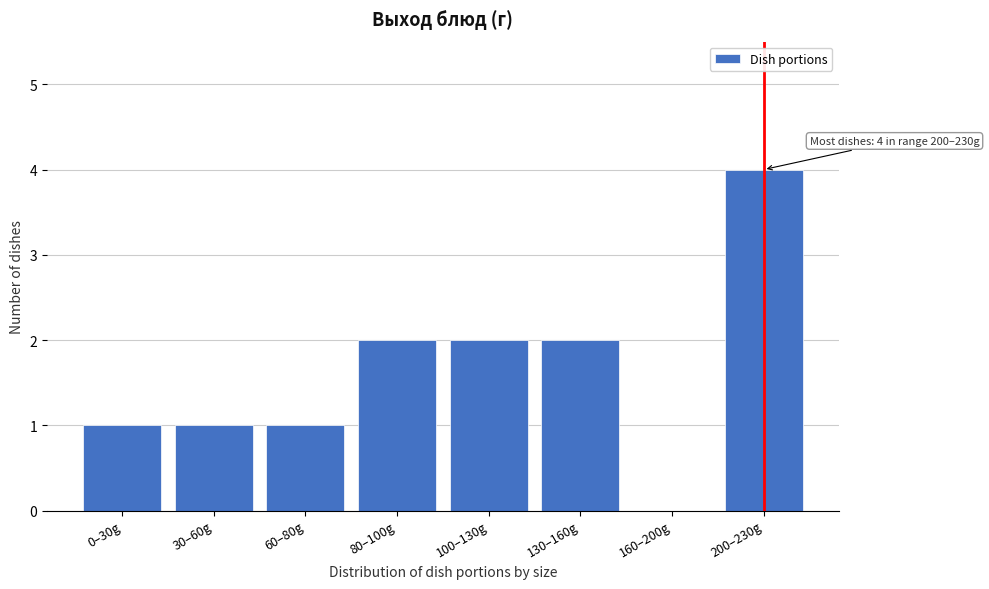

Reading left to right, extract all data points from this chart.

0–30g=1	30–60g=1	60–80g=1	80–100g=2	100–130g=2	130–160g=2	160–200g=0	200–230g=4